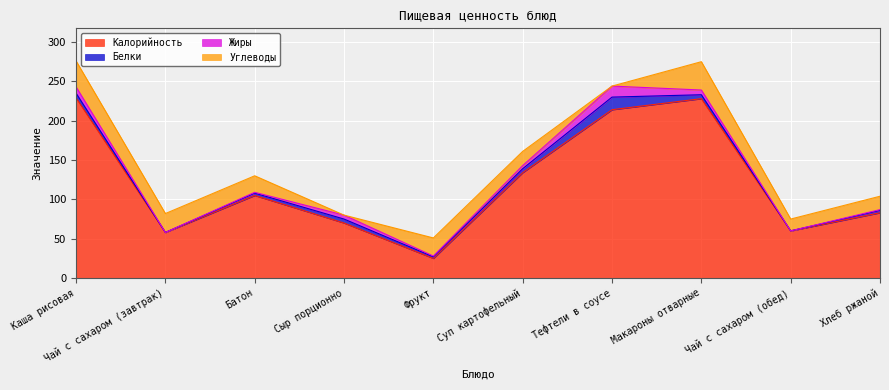

Where does the Жиры series first go above 4?

Каша рисовая